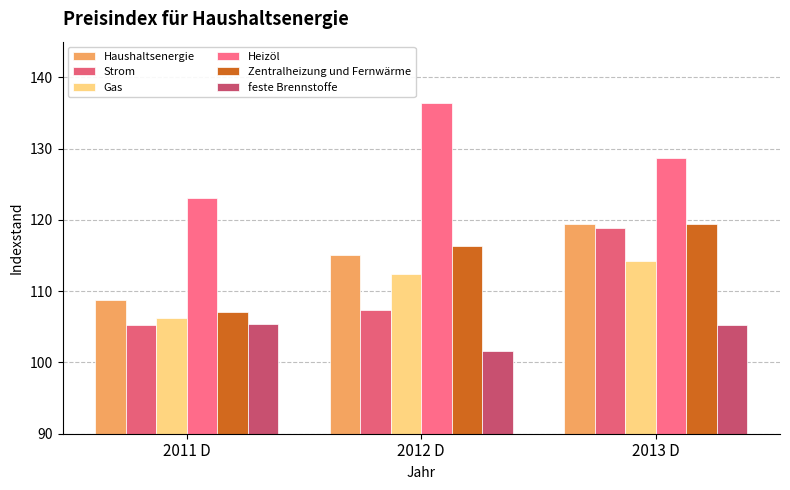

What is the label of the 3rd bar from the right?

2011 D